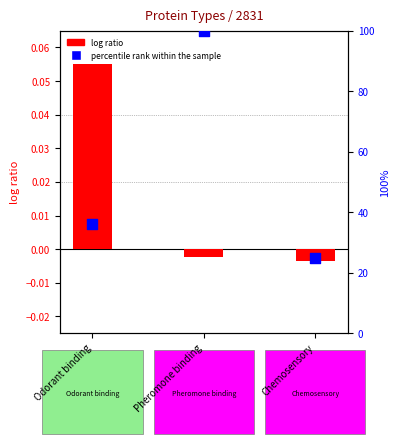

Which series has the largest total across all categories?

percentile rank within the sample